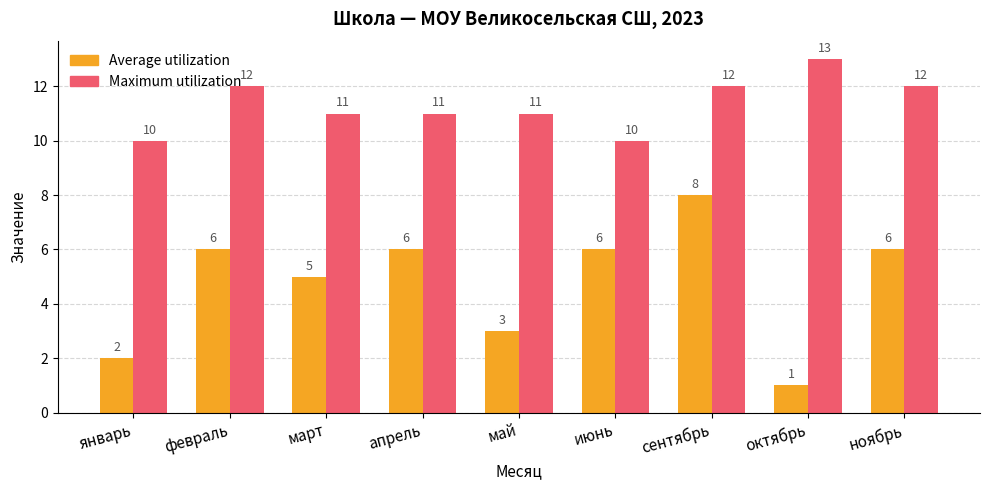

The Maximum utilization series shows 14 at январь. True or false?

False